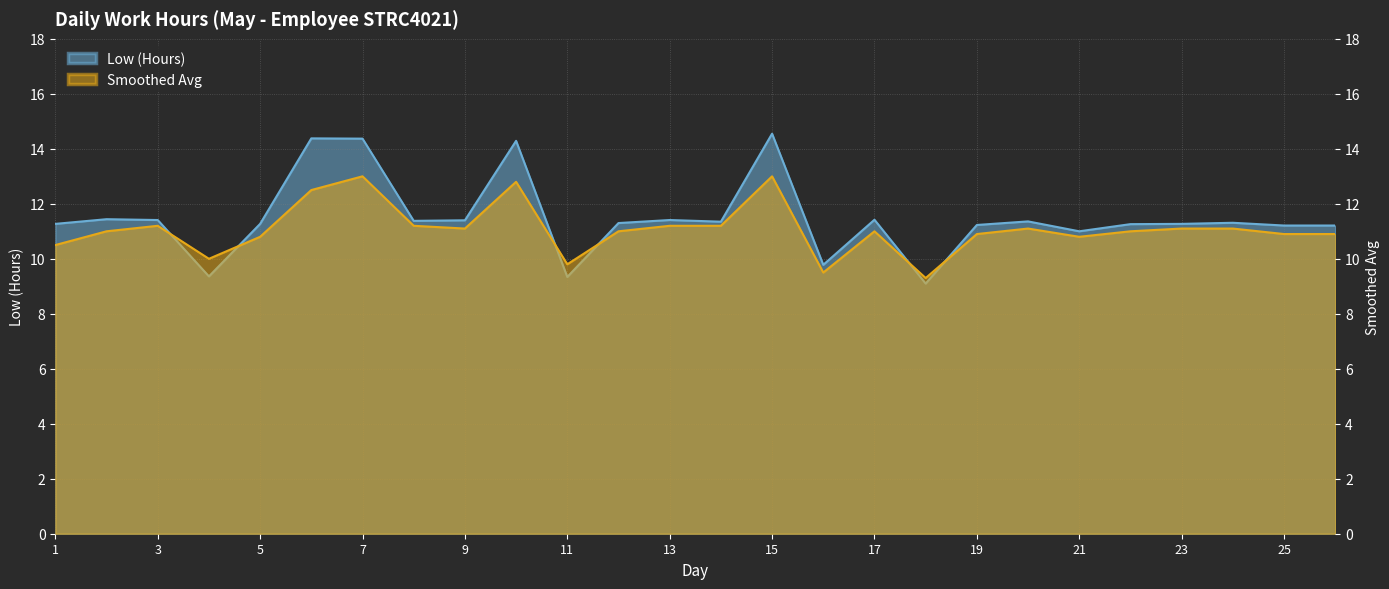

Rank the categories by Low (Hours) value from highest to lowest.

15, 6, 7, 10, 2, 17, 3, 13, 9, 8, 20, 14, 24, 12, 1, 5, 23, 22, 19, 25, 27, 21, 16, 4, 11, 18